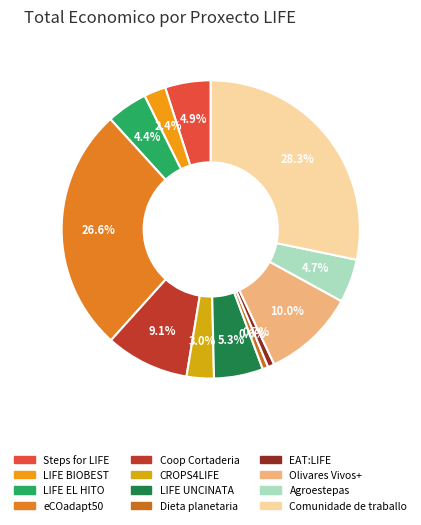

The LIFE BIOBEST slice represents 2% of the pie. True or false?

True